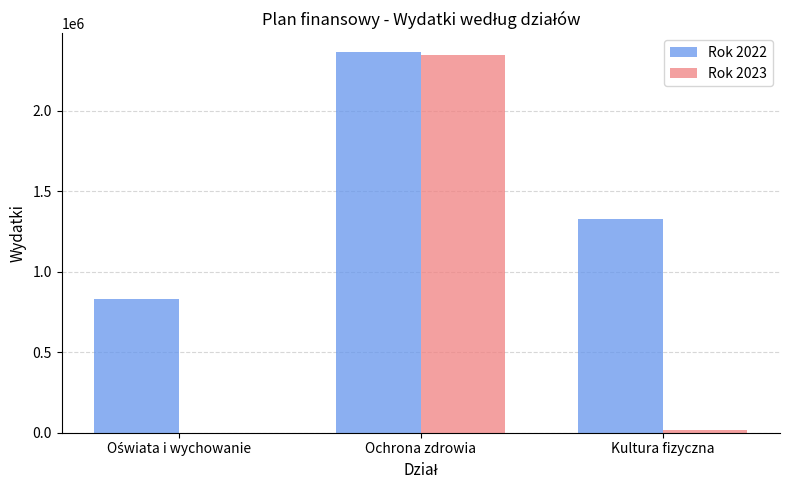

At which category is the sum across all series the highest?

Ochrona zdrowia